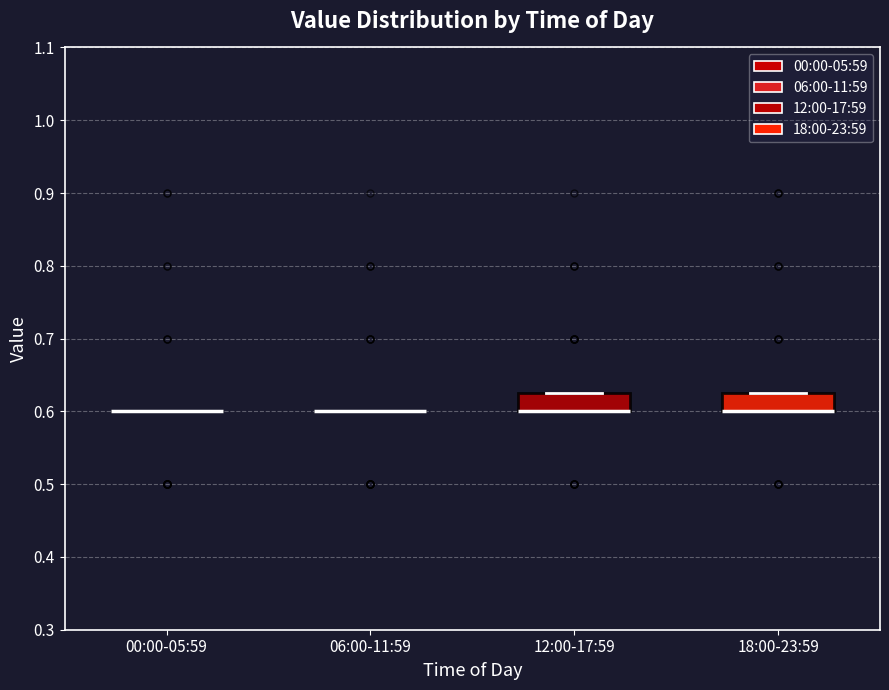

Reading left to right, read every box against the y-axis: the position of its median line, the range the box covers, and the ends of its whiskers. The values are not printed on the chart, so give them approximately, as read against the axis.

00:00-05:59: box collapsed to a line at 0.60, whiskers 0.60 to 0.60
06:00-11:59: box collapsed to a line at 0.60, whiskers 0.60 to 0.60
12:00-17:59: median 0.60 (drawn on the box's lower edge), box 0.60 to 0.63, whiskers 0.60 to 0.63
18:00-23:59: median 0.60 (drawn on the box's lower edge), box 0.60 to 0.63, whiskers 0.60 to 0.63